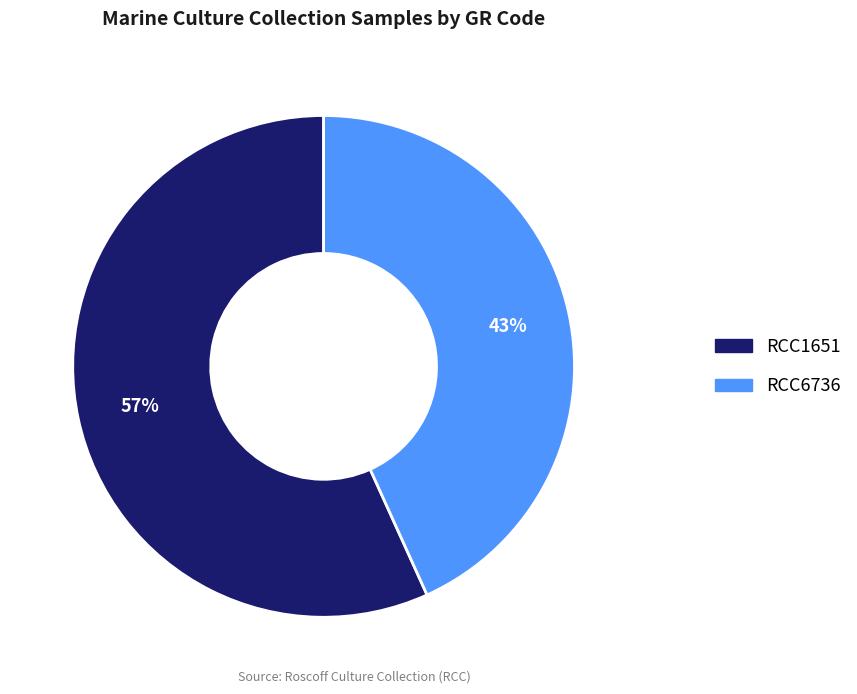

Combined, do RCC1651 and RCC6736 account for over 50%?

Yes